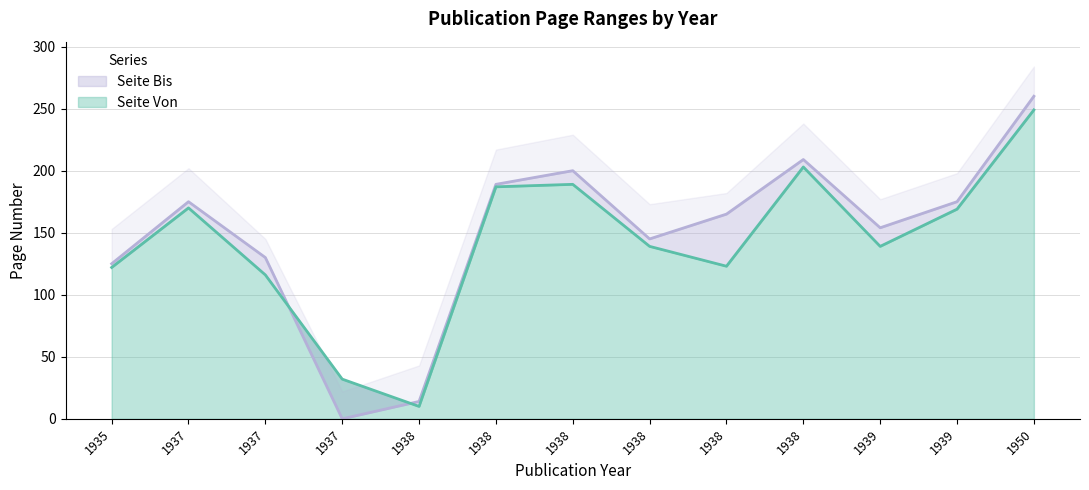

At which category is the sum across all series the highest?

1950